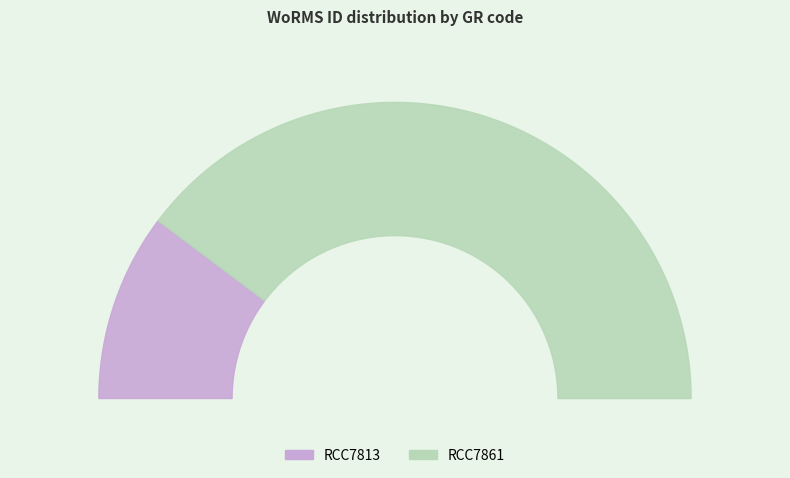

True or false: RCC7813 accounts for 26% of the total.

False